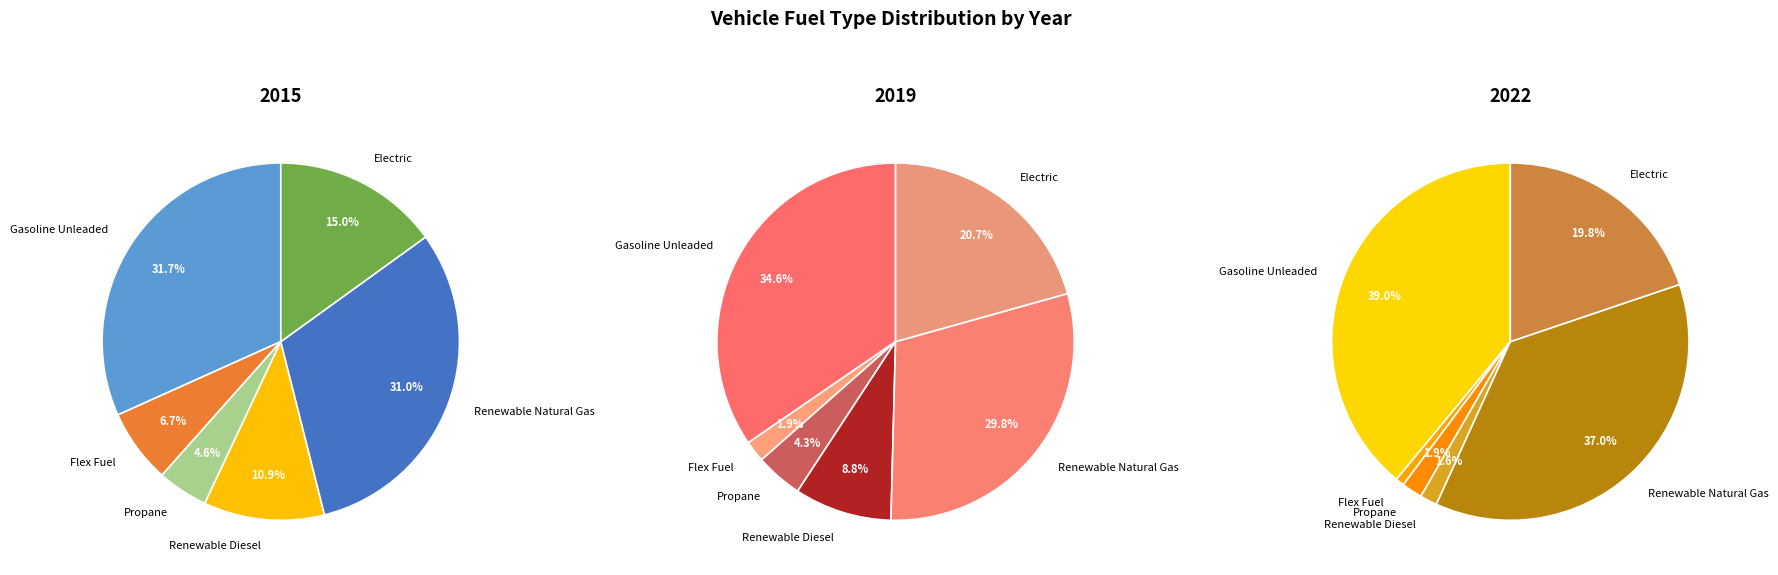

Is there a majority slice in this chart?

No